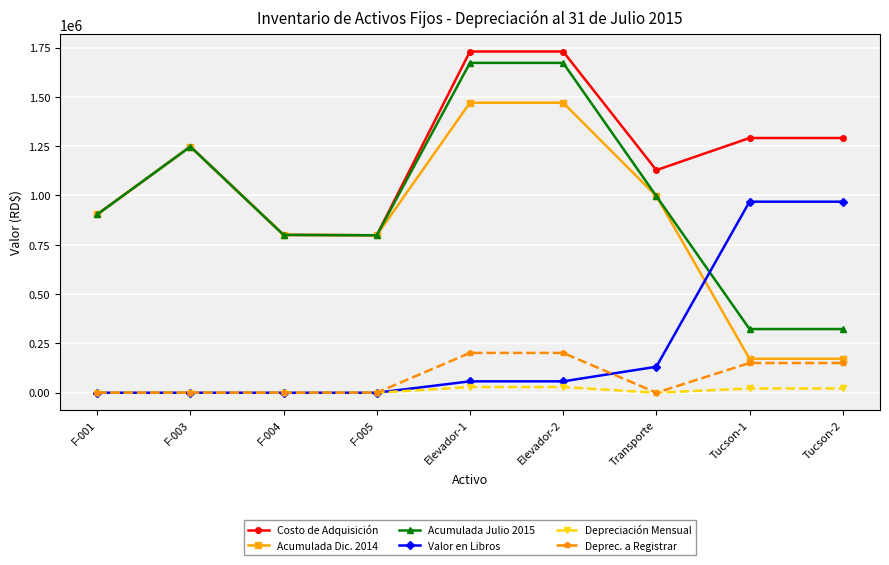

What is the maximum value shown in the chart?

1729686.8